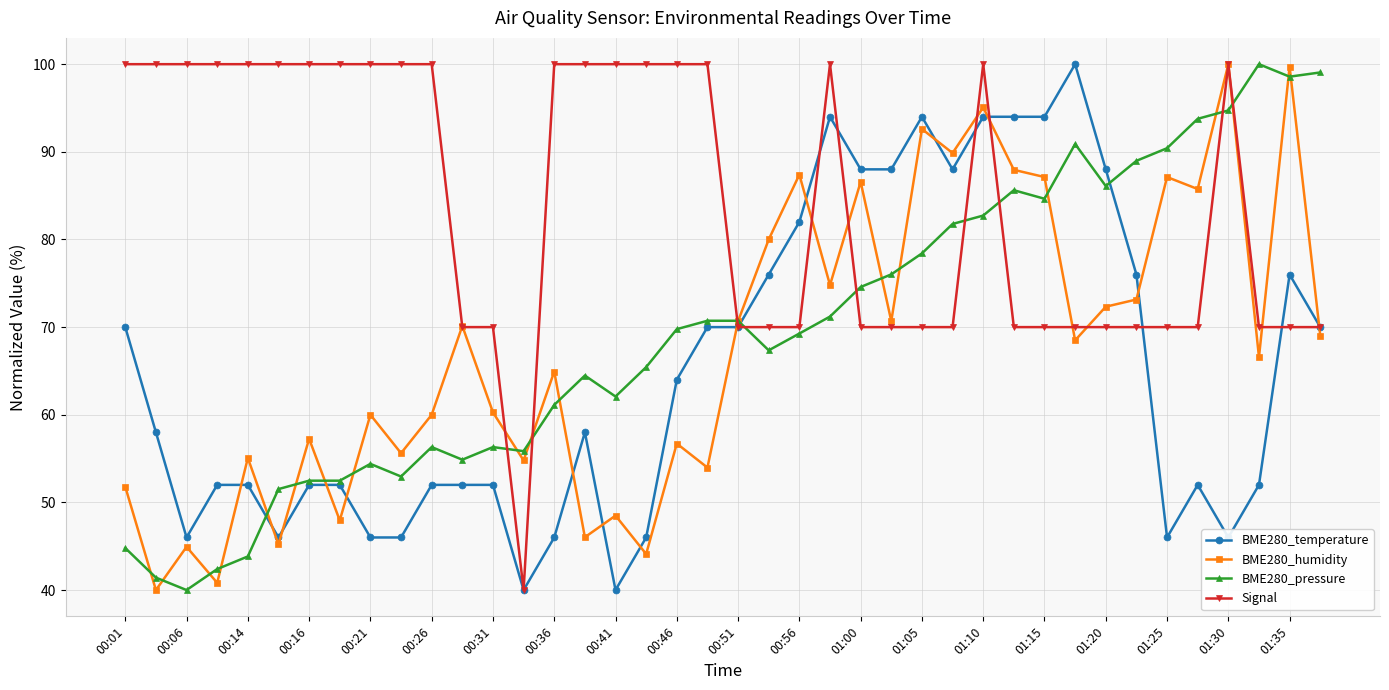

After their last crossing, which series has the higher values: BME280_pressure or BME280_humidity?

BME280_pressure